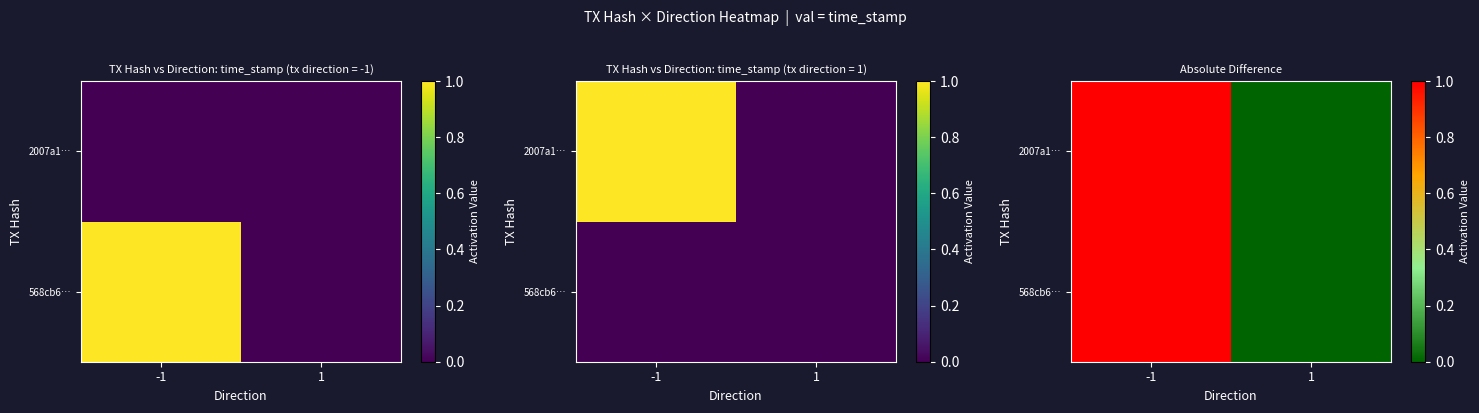

What is the approximate value of 568cb6… at -1?

1